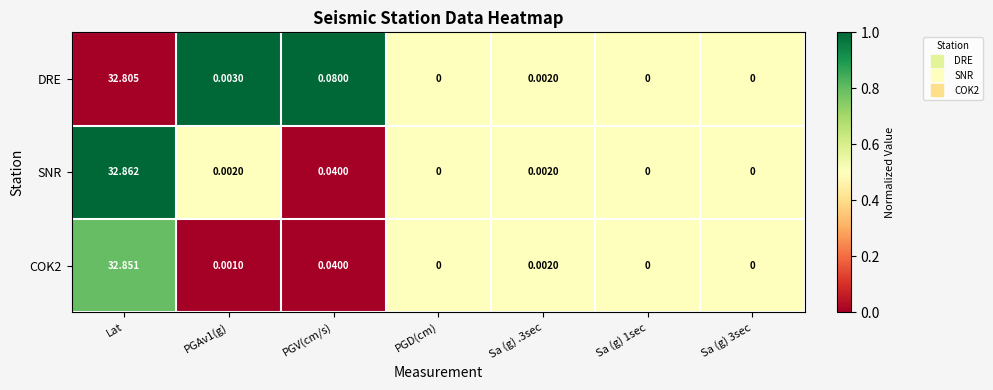

Where is COK2 nearest to the value 16?

PGV(cm/s)